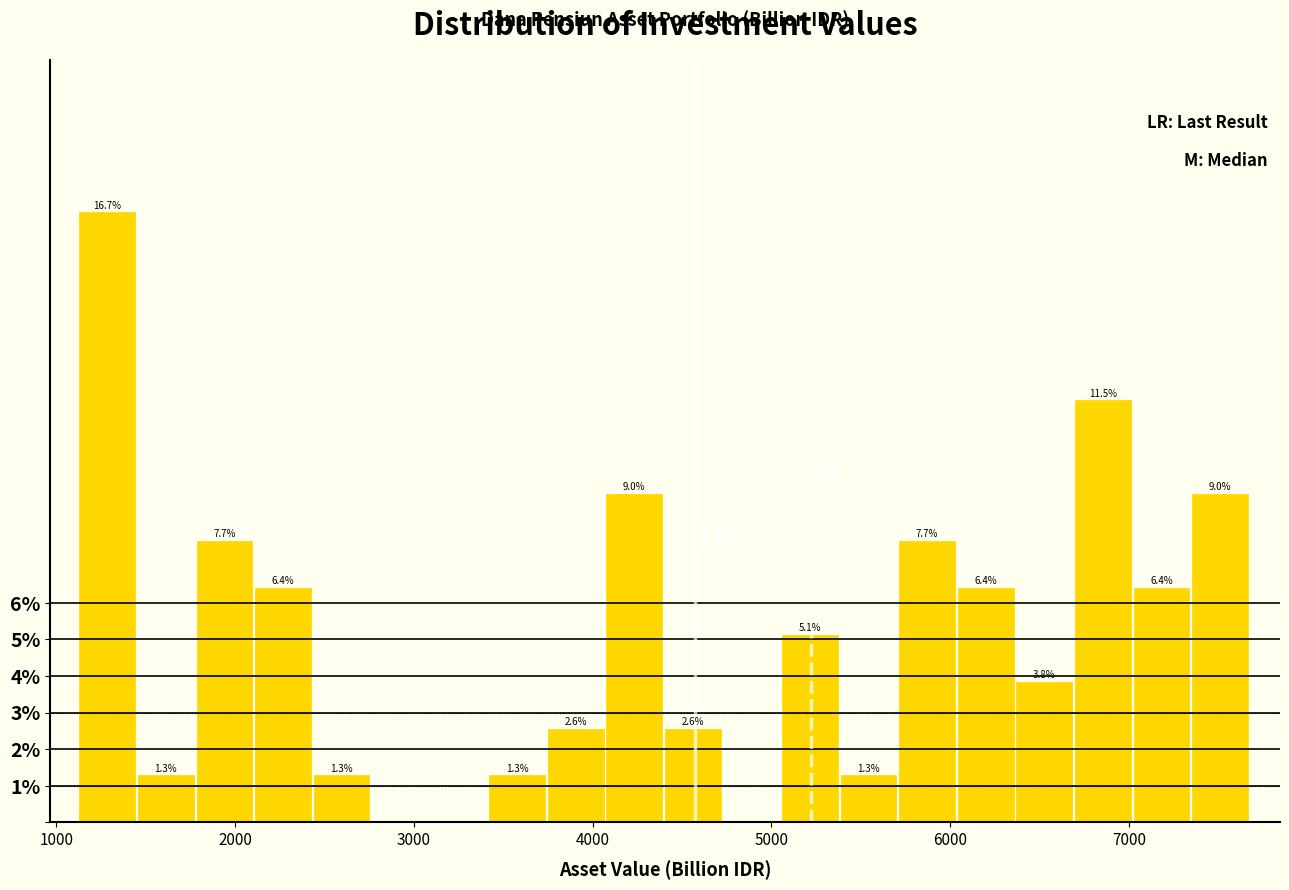

Read against the x-axis, roughly where is the centre of the tallest bar?

1300